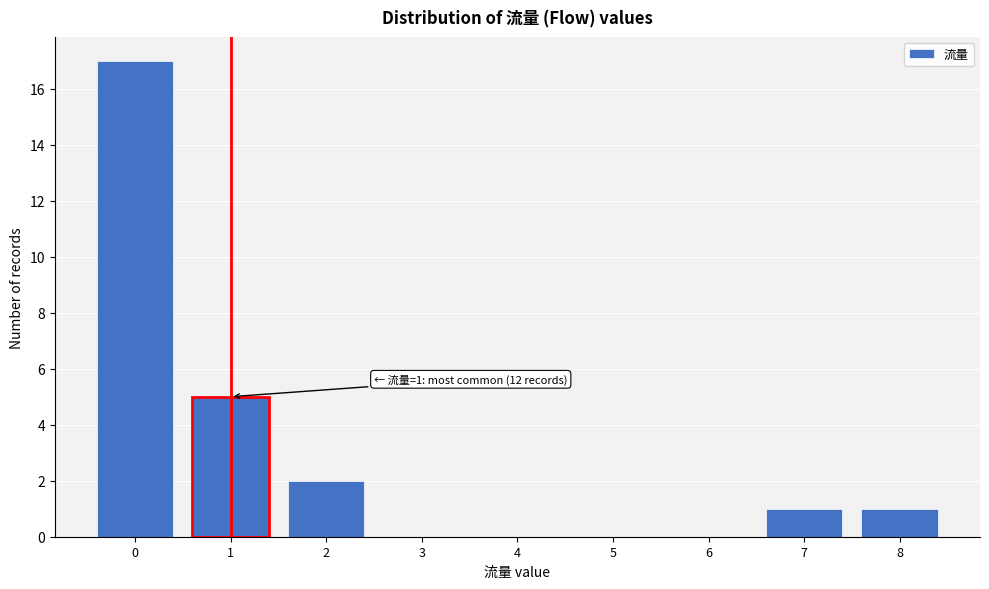

Over which range of the x-axis is the bar tallest?

-0.5 to 0.5